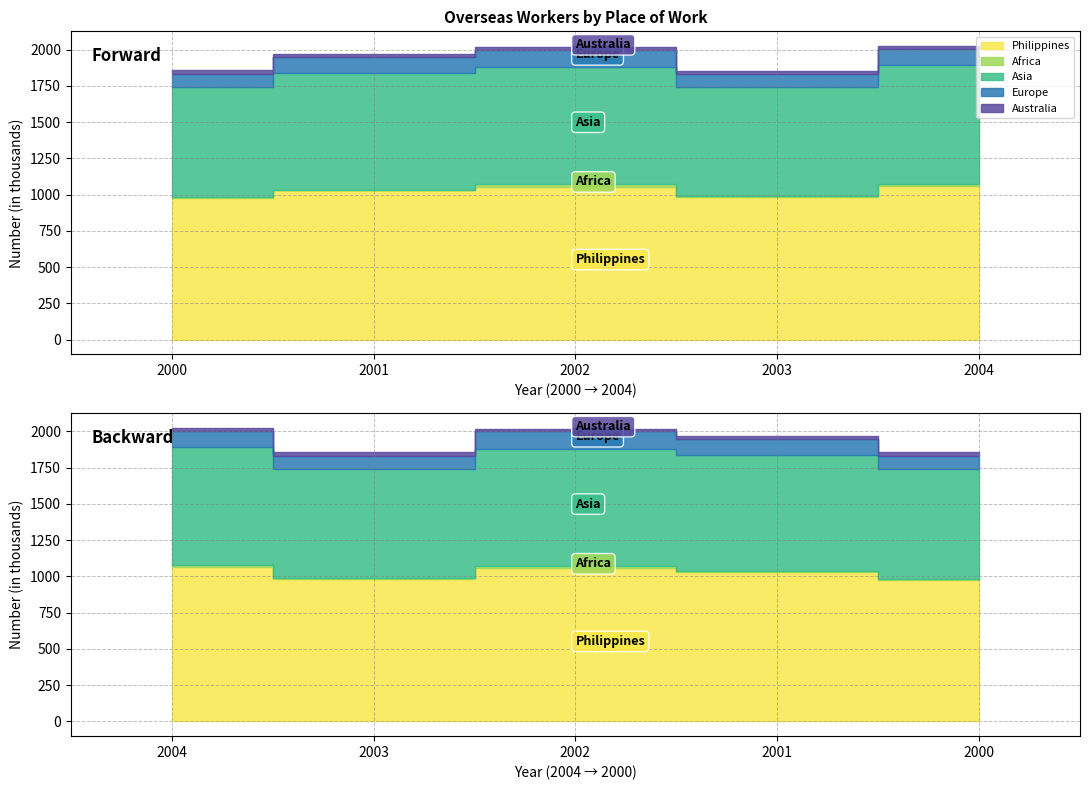

Reading right to left, list all the values displayed in this chart.

Total 2000: Australia=24	Europe=91	Asia=756	Africa=8	Philippines=978
Total 2001: Australia=22	Europe=107	Asia=804	Africa=6	Philippines=1029
Total 2002: Australia=18	Europe=121	Asia=808	Africa=15	Philippines=1056
Total 2003: Australia=21	Europe=92	Asia=752	Africa=8	Philippines=982
Total 2004: Australia=21	Europe=108	Asia=820	Africa=13	Philippines=1063